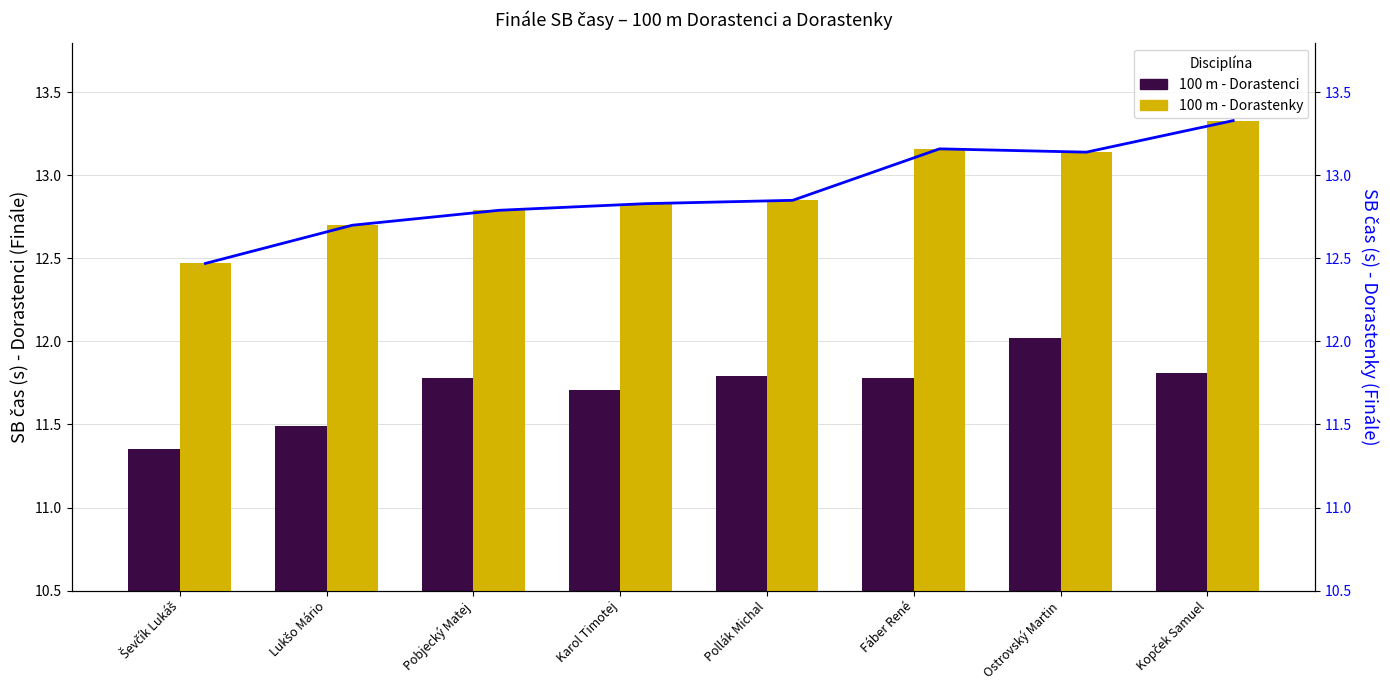

What is the total value across all series at Fáber René?

24.9